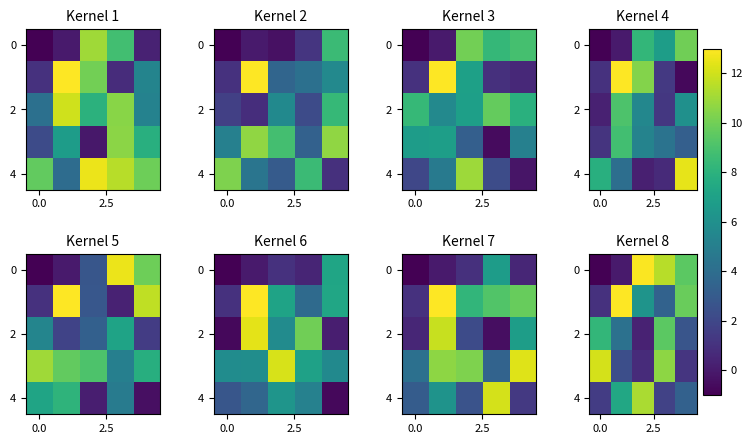

What is the difference between the second highest and second lowest values in the 4 series?

5.6